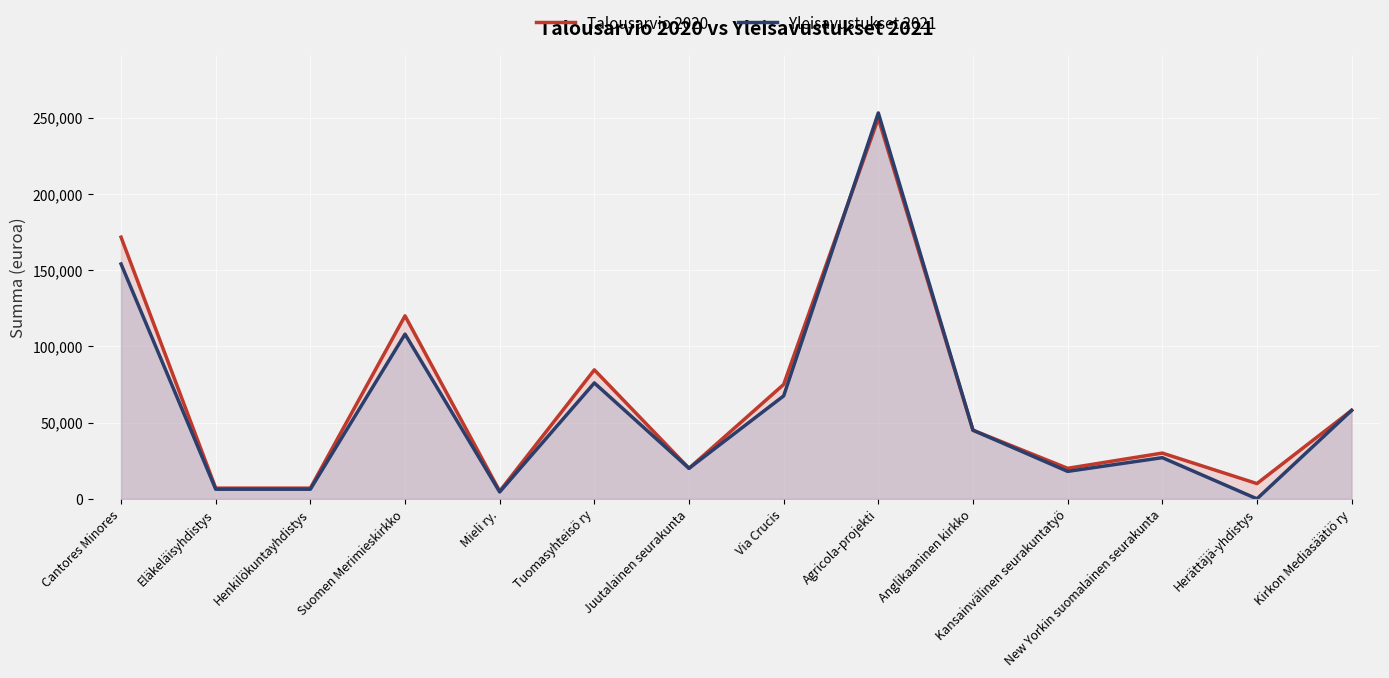

At which label is Talousarvio 2020 closest to 127284?

Suomen Merimieskirkko